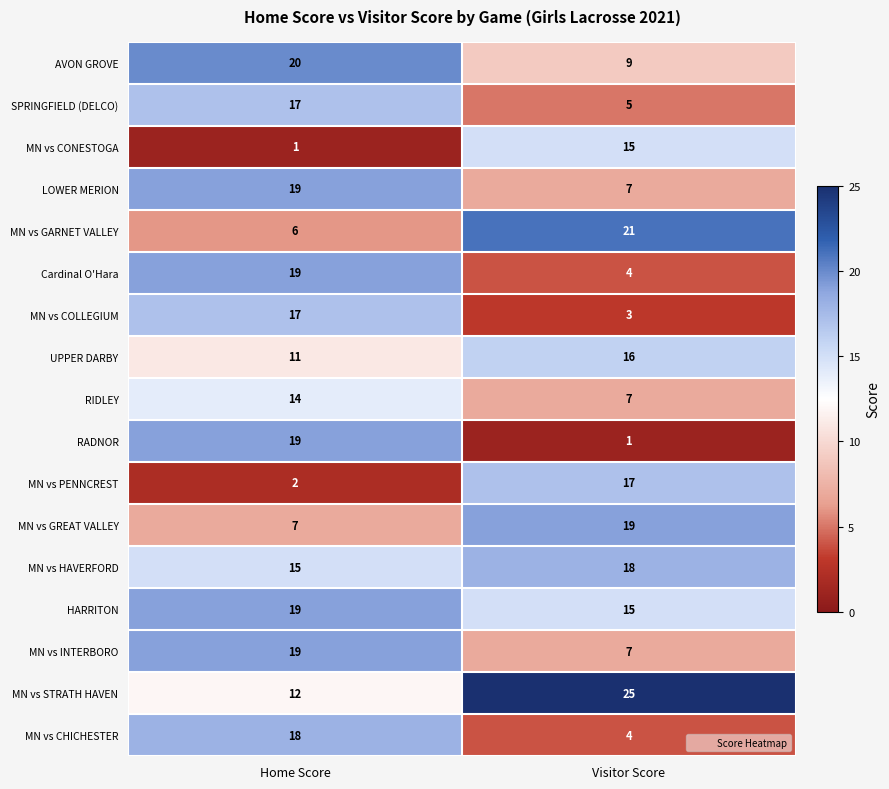

The value of LOWER MERION at Visitor Score is 7. True or false?

True